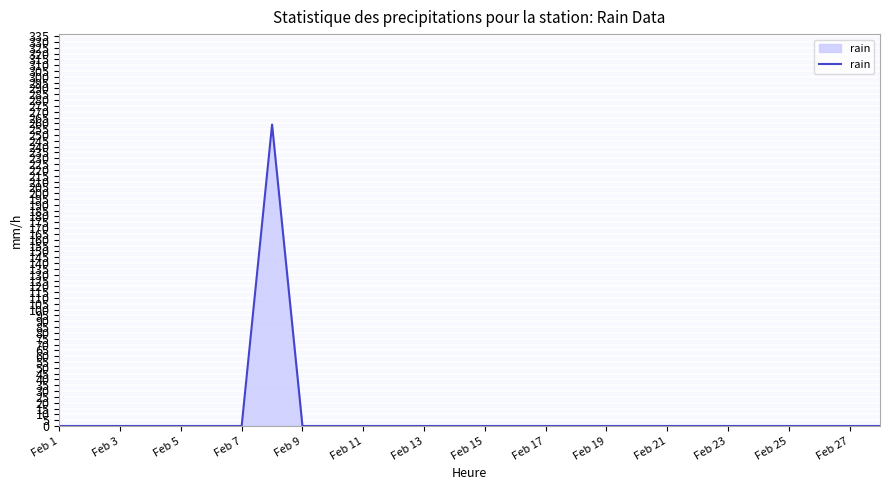

What is the maximum value shown in the chart?

259